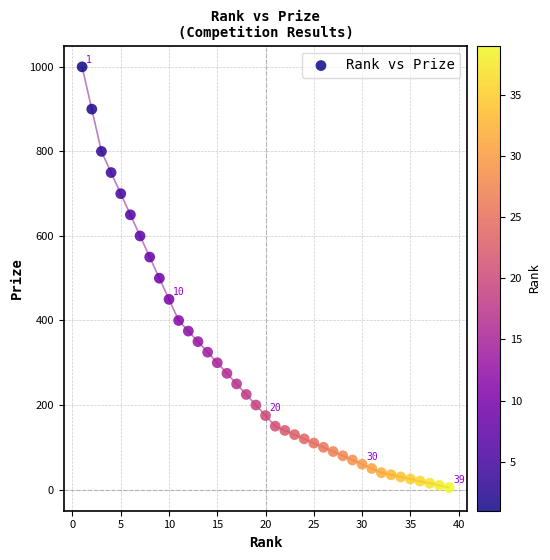

What is the range of X values (max minus min)?

38